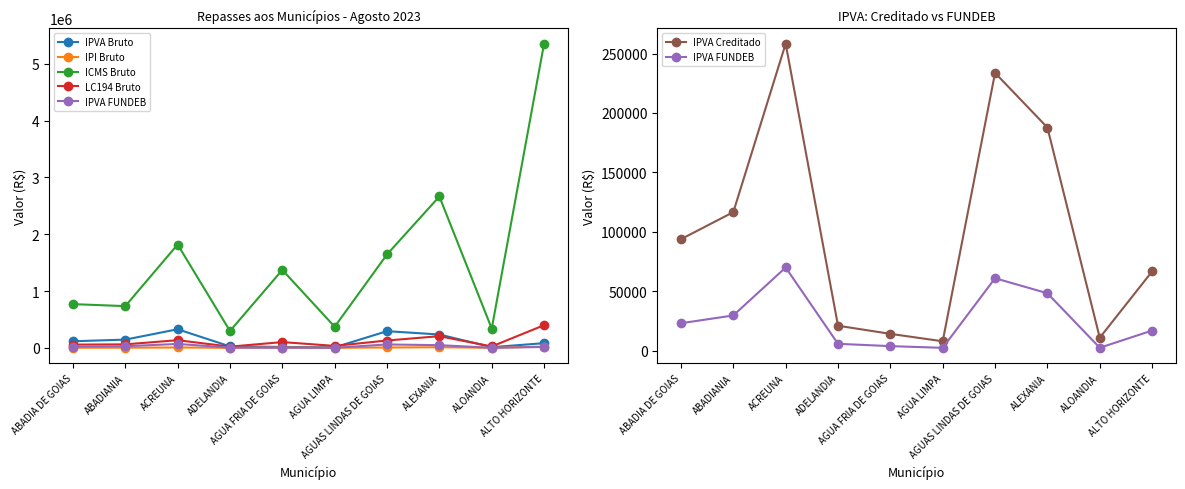

Rank the series by their maximum value, from highest to lowest.

ICMS Bruto, LC194 Bruto, IPVA Bruto, IPVA Creditado, IPVA FUNDEB, IPI Bruto